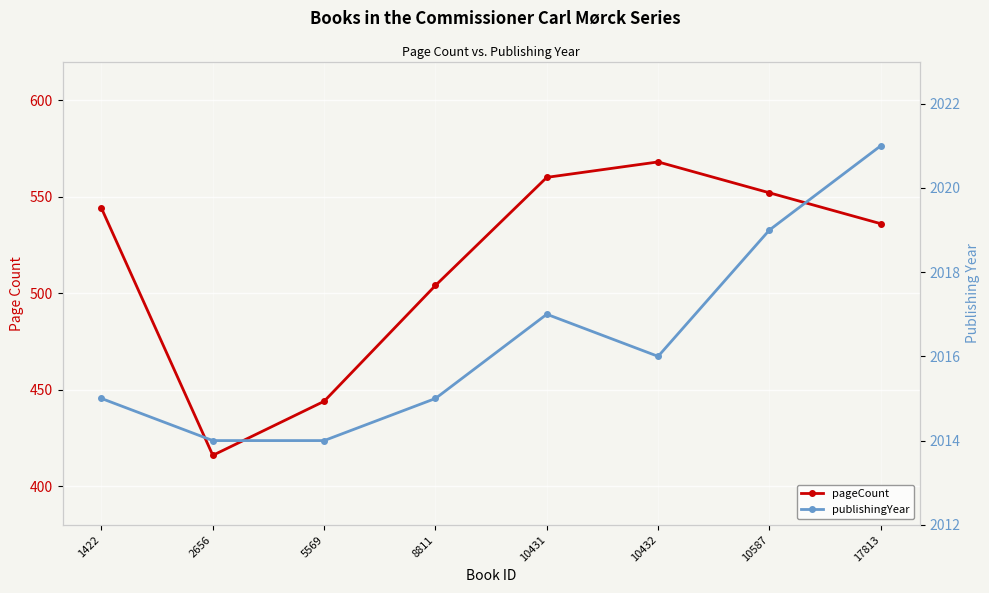

Reading left to right, list all the values displayed in this chart.

pageCount: 544	416	444	504	560	568	552	536
publishingYear: 2015	2014	2014	2015	2017	2016	2019	2021